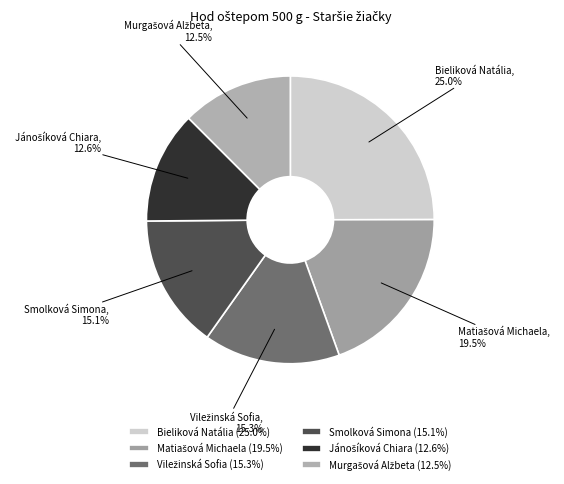

To the nearest percent, what portion does Bieliková Natália represent?

25%